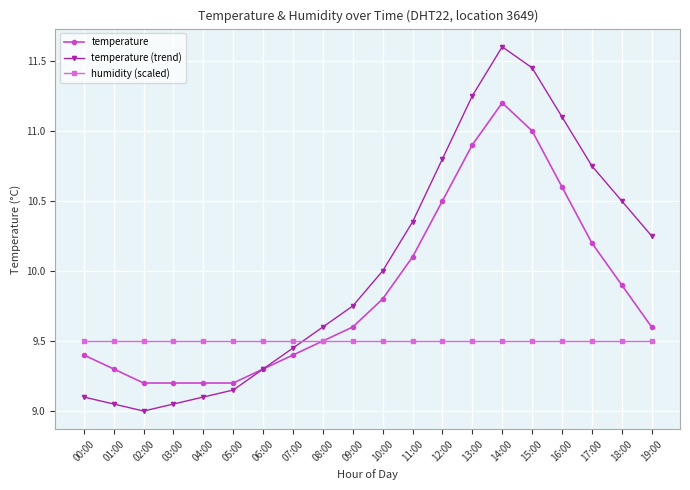

Which series changed the most between 02:00 and 12:00?

temperature (trend)